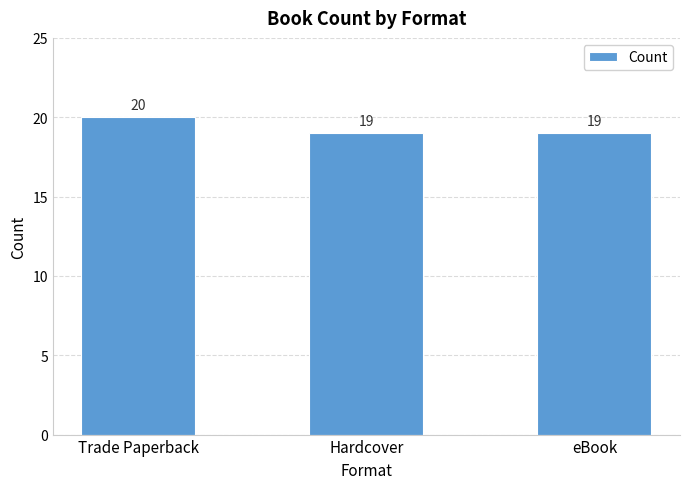

The chart shows a value of 29 at eBook. True or false?

False